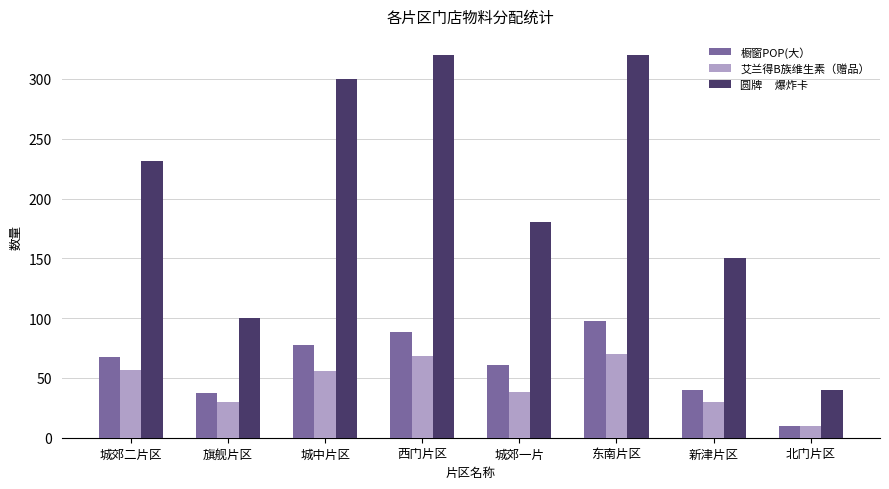

What is the greatest value displayed?

320.0